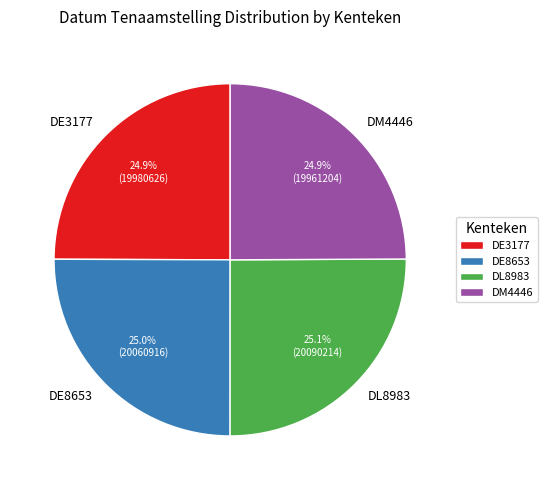

To the nearest percent, what is the combined percentage of DM4446 and DL8983?

50%